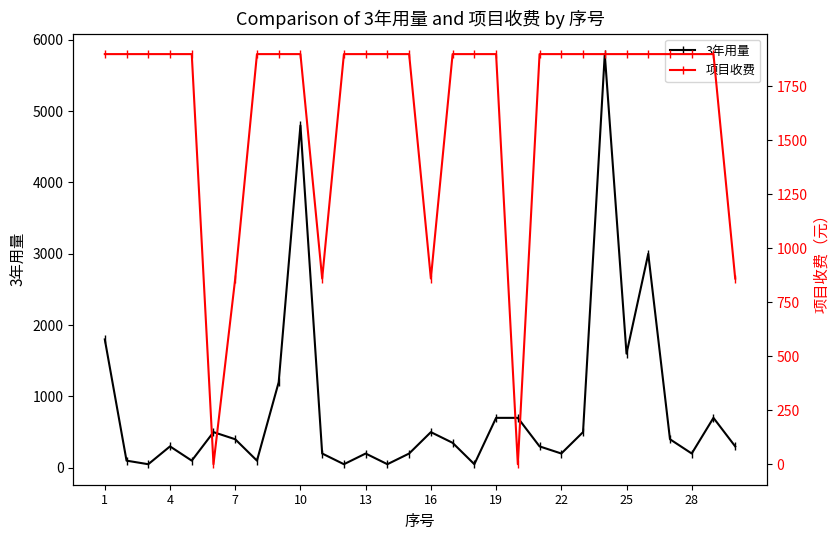

How many data points does each series have?

30